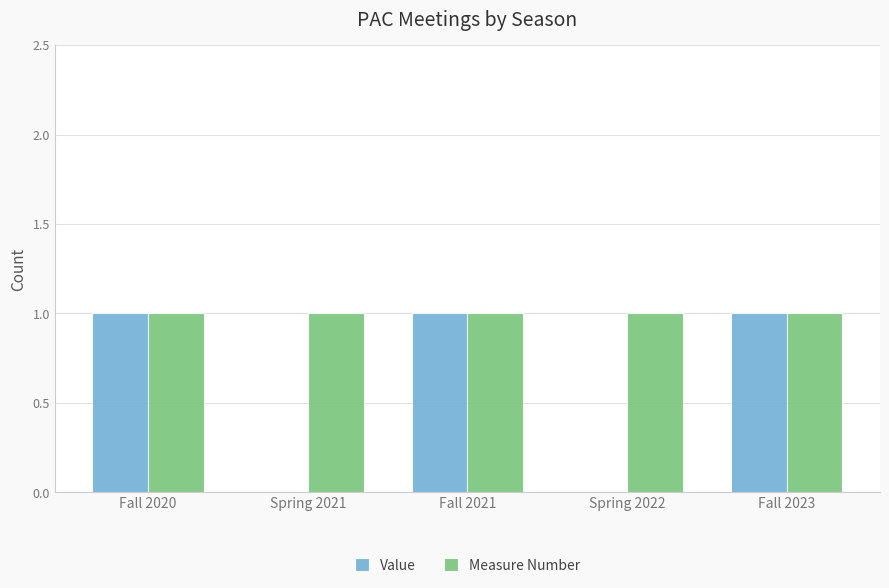

Which series changed the most between Fall 2020 and Spring 2022?

Value